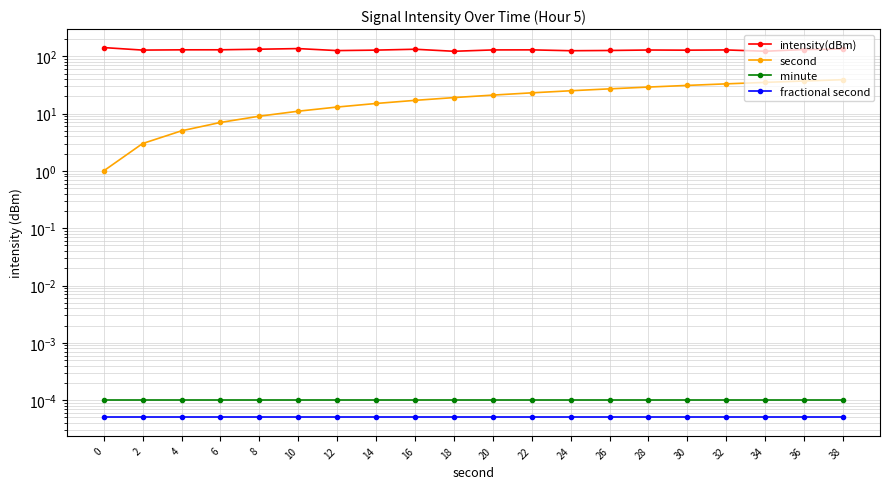

Reading right to left, list all the values displayed in this chart.

intensity(dBm): 38=133.6	36=130.9	34=122.3	32=128.9	30=127.7	28=128.5	26=126.1	24=124.9	22=129.3	20=128.9	18=122.1	16=132.5	14=128.0	12=125.5	10=136.1	8=132.7	6=129.6	4=129.4	2=128.1	0=141.7
second: 38=39.0	36=37.0	34=35.0	32=33.0	30=31.0	28=29.0	26=27.0	24=25.0	22=23.0	20=21.0	18=19.0	16=17.0	14=15.0	12=13.0	10=11.0	8=9.0	6=7.0	4=5.0	2=3.0	0=1.0
minute: 38=0.0	36=0.0	34=0.0	32=0.0	30=0.0	28=0.0	26=0.0	24=0.0	22=0.0	20=0.0	18=0.0	16=0.0	14=0.0	12=0.0	10=0.0	8=0.0	6=0.0	4=0.0	2=0.0	0=0.0
fractional second: 38=0.0	36=0.0	34=0.0	32=0.0	30=0.0	28=0.0	26=0.0	24=0.0	22=0.0	20=0.0	18=0.0	16=0.0	14=0.0	12=0.0	10=0.0	8=0.0	6=0.0	4=0.0	2=0.0	0=0.0